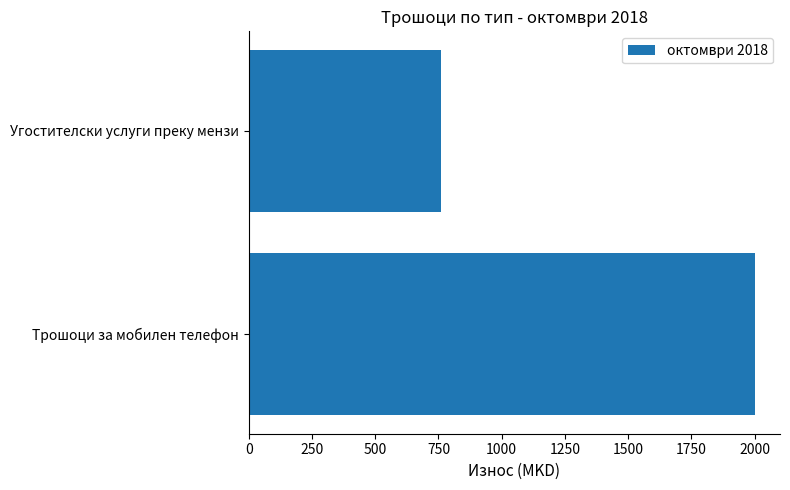

What is the sum of all values?

2760